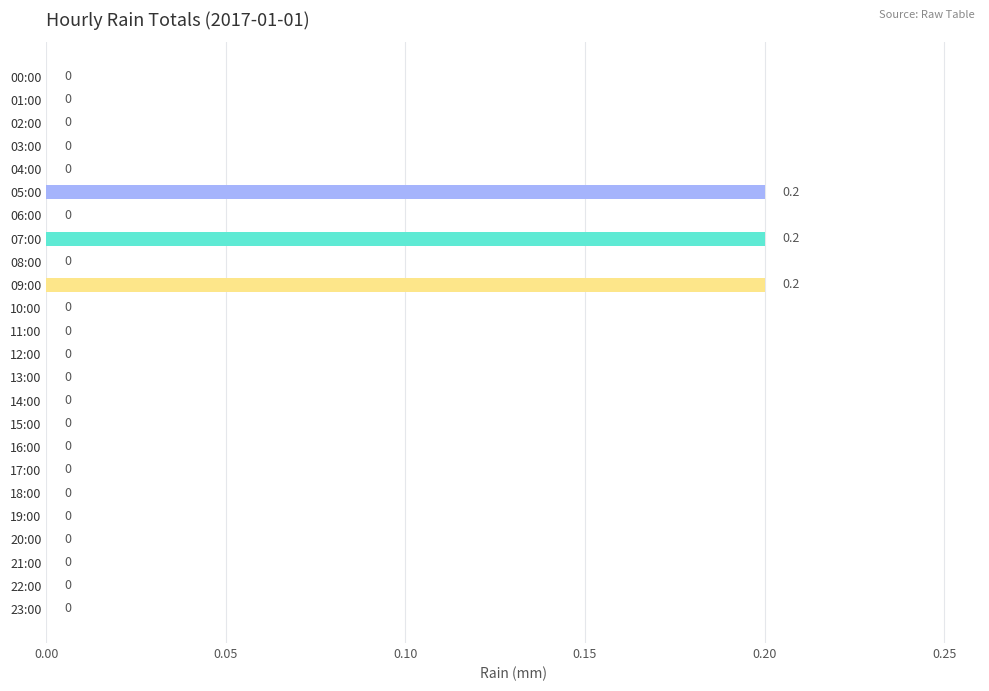

Reading top to bottom, what are all the values shown in this chart?

00:00=0.0	01:00=0.0	02:00=0.0	03:00=0.0	04:00=0.0	05:00=0.2	06:00=0.0	07:00=0.2	08:00=0.0	09:00=0.2	10:00=0.0	11:00=0.0	12:00=0.0	13:00=0.0	14:00=0.0	15:00=0.0	16:00=0.0	17:00=0.0	18:00=0.0	19:00=0.0	20:00=0.0	21:00=0.0	22:00=0.0	23:00=0.0